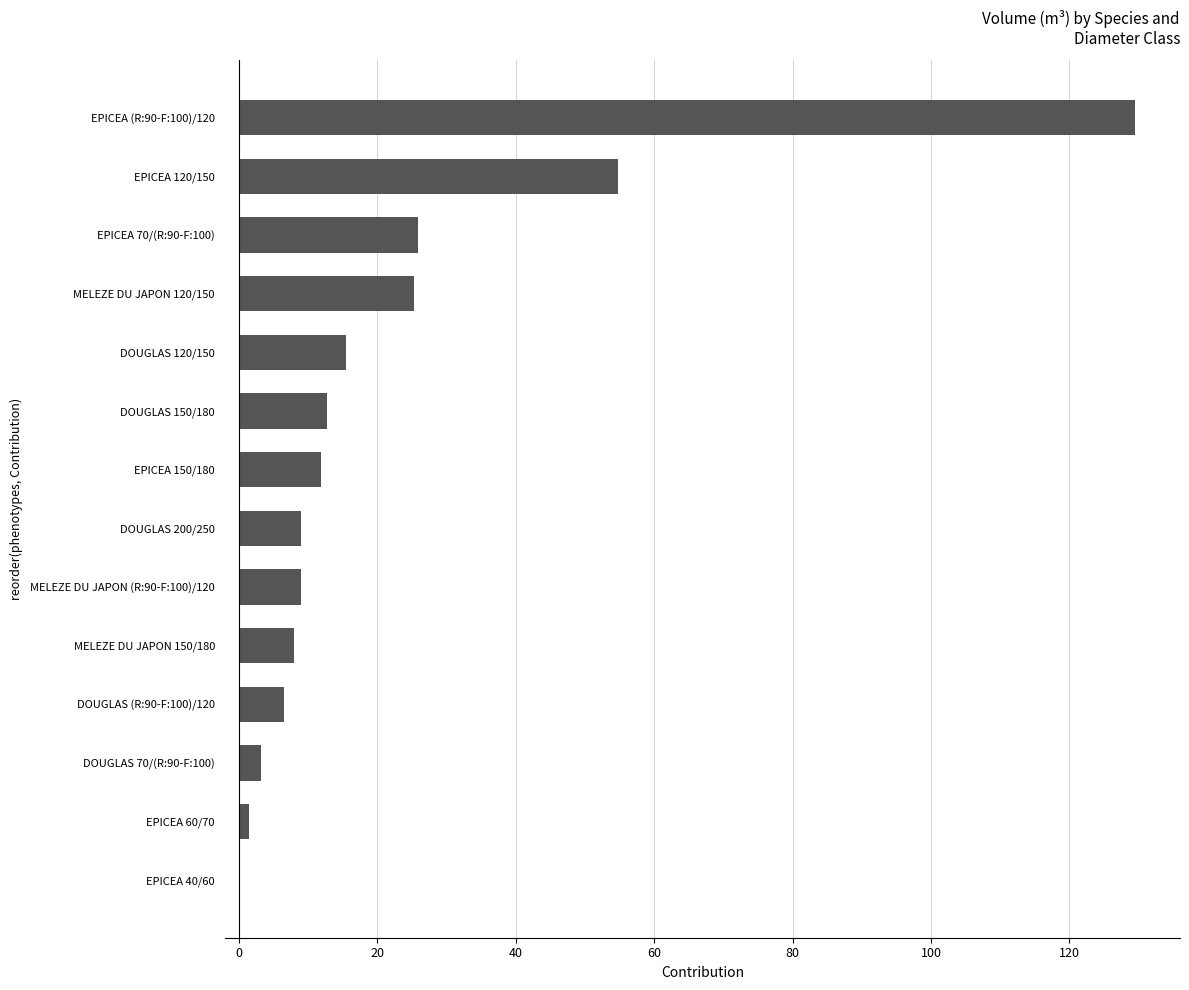

What is the average value?

22.4